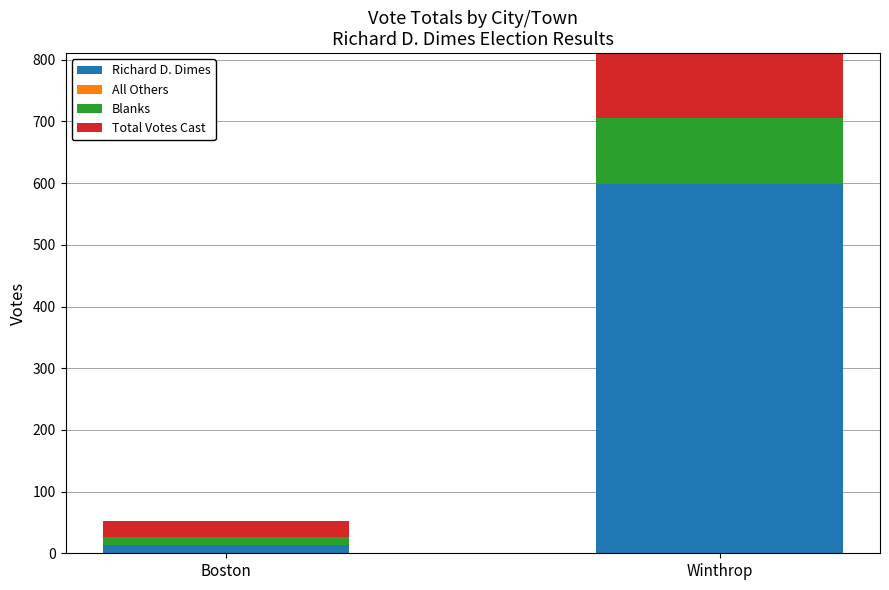

At which category does the chart reach its peak across all series?

Winthrop